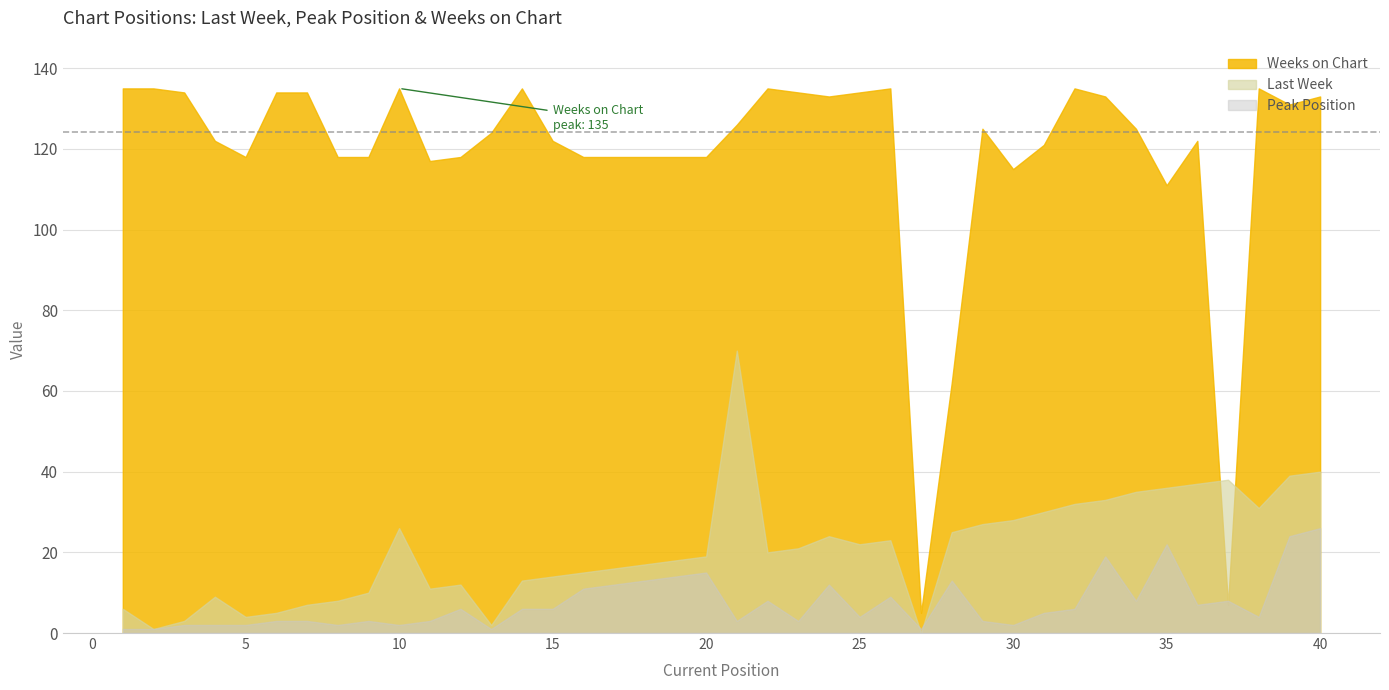

In Peak Position, how many points are lower than both neighbors (excluding endpoints)?

11